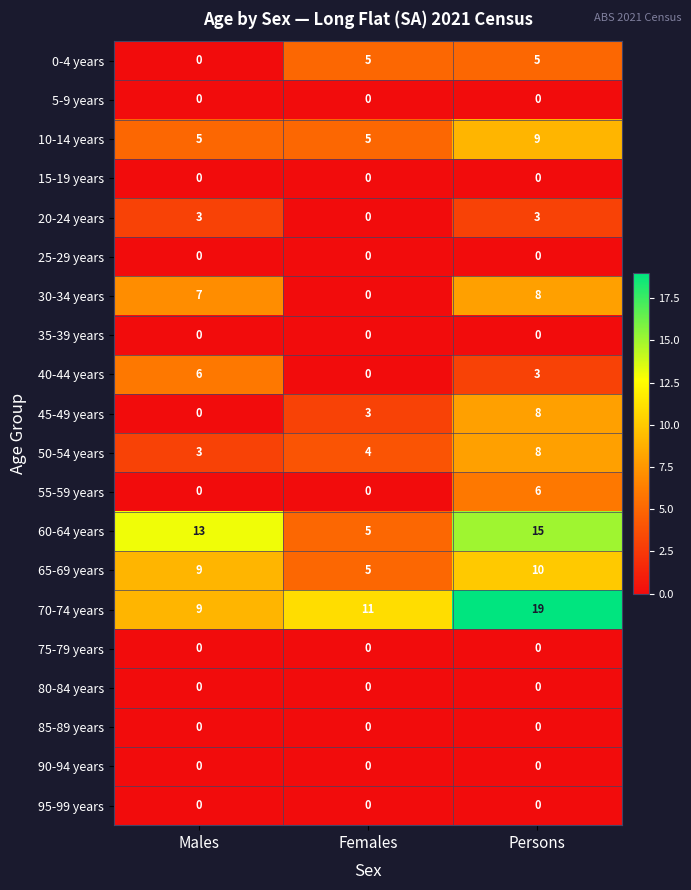

The value of 0-4 years at Males is 2. True or false?

False